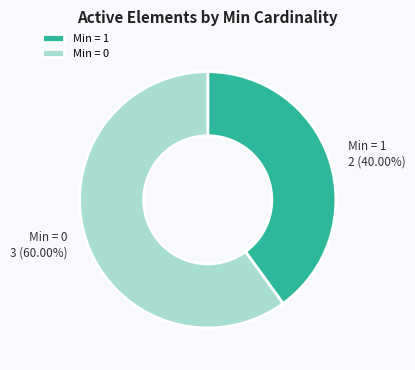

How many slices are in this pie chart?

2